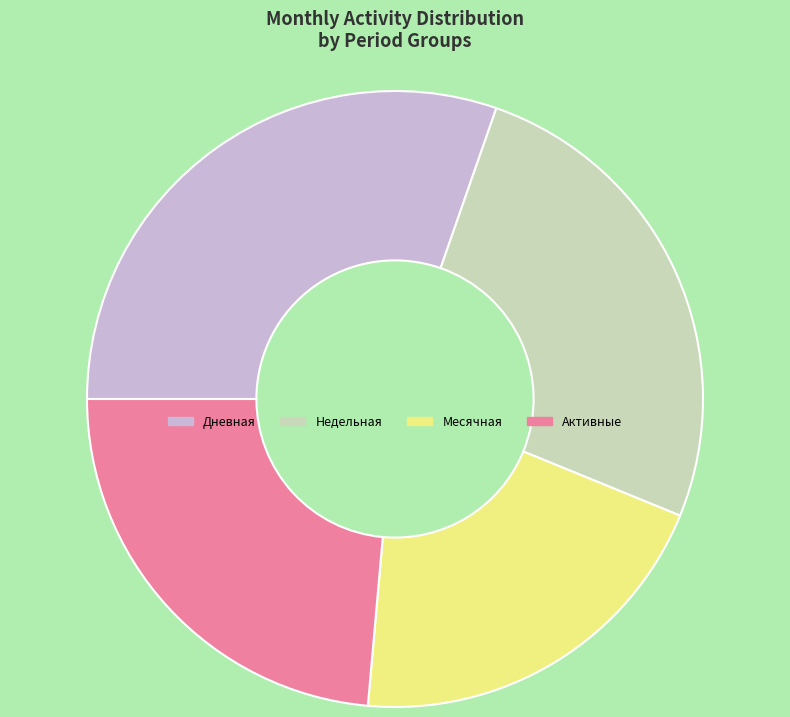

Is there any slice that represents more than half of the pie?

No